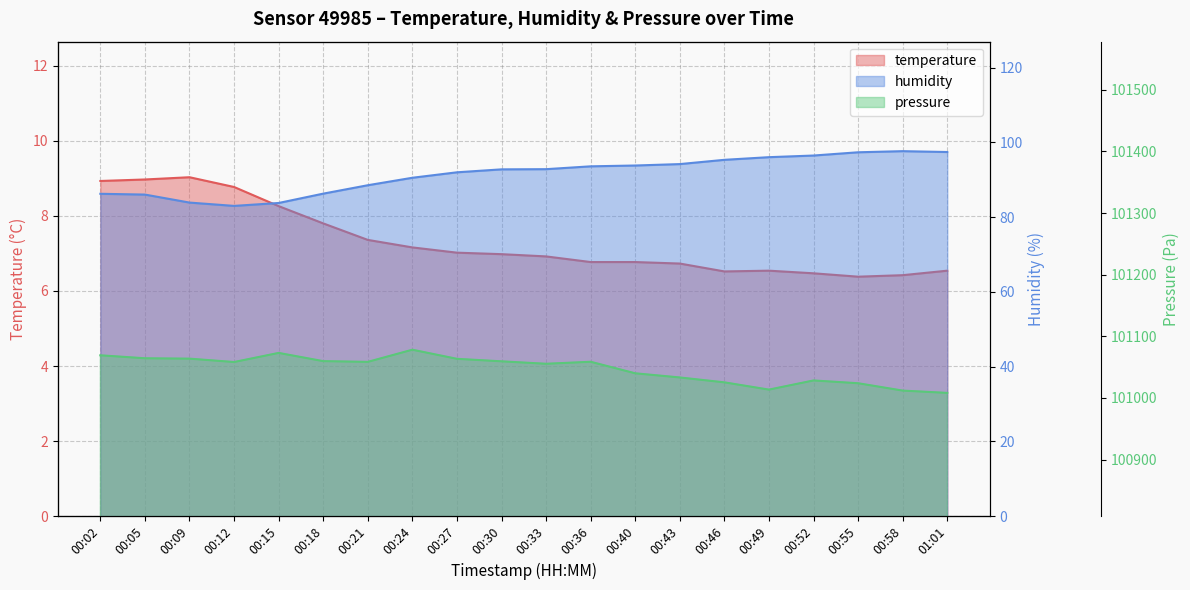

Does the chart display data point markers on the line(s)?

No